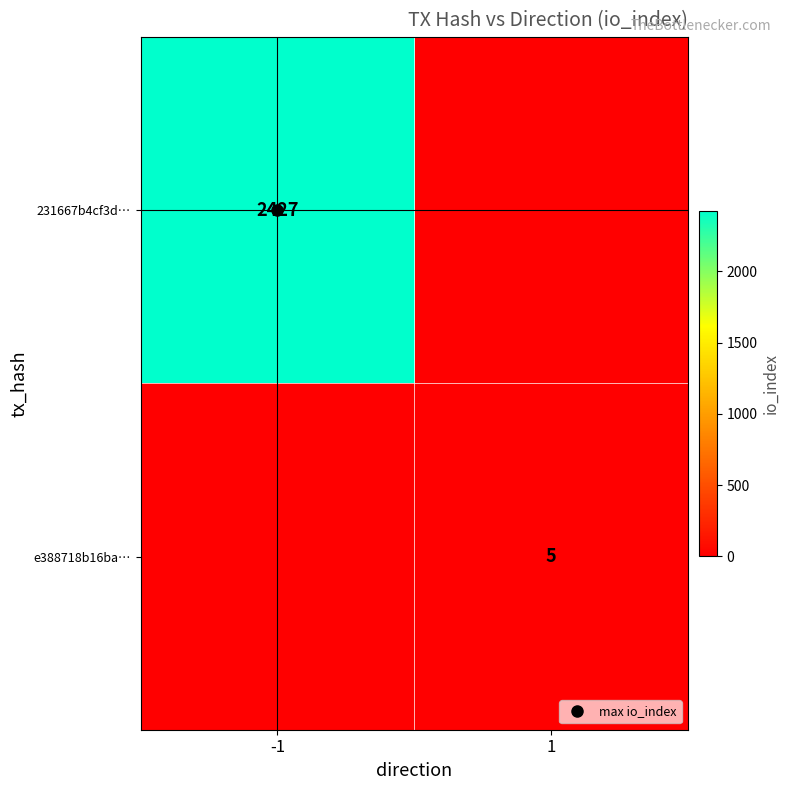

The value of 231667b4cf3d… at 1 is 0. True or false?

True